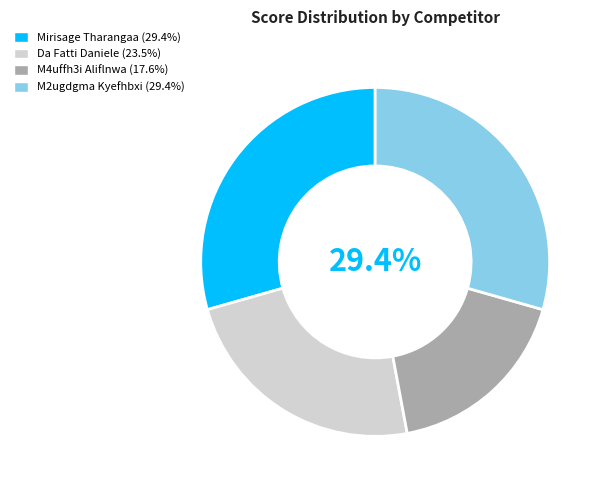

To the nearest percent, what is the difference between the largest and smallest slice percentages?

12%